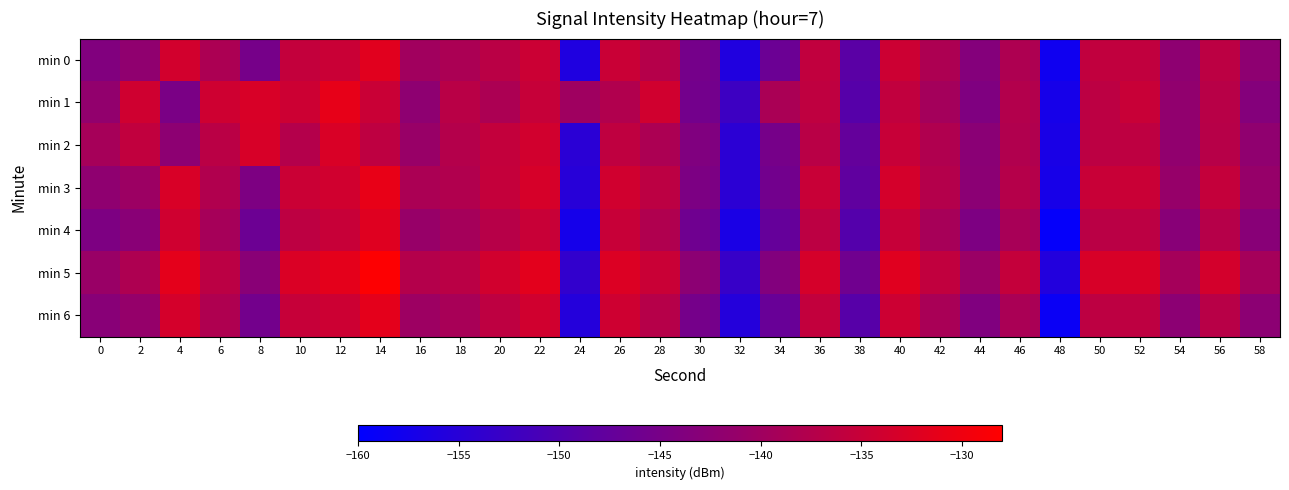

At 38, list the series in order from largest to smallest.

min 5, min 2, min 3, min 0, min 6, min 1, min 4